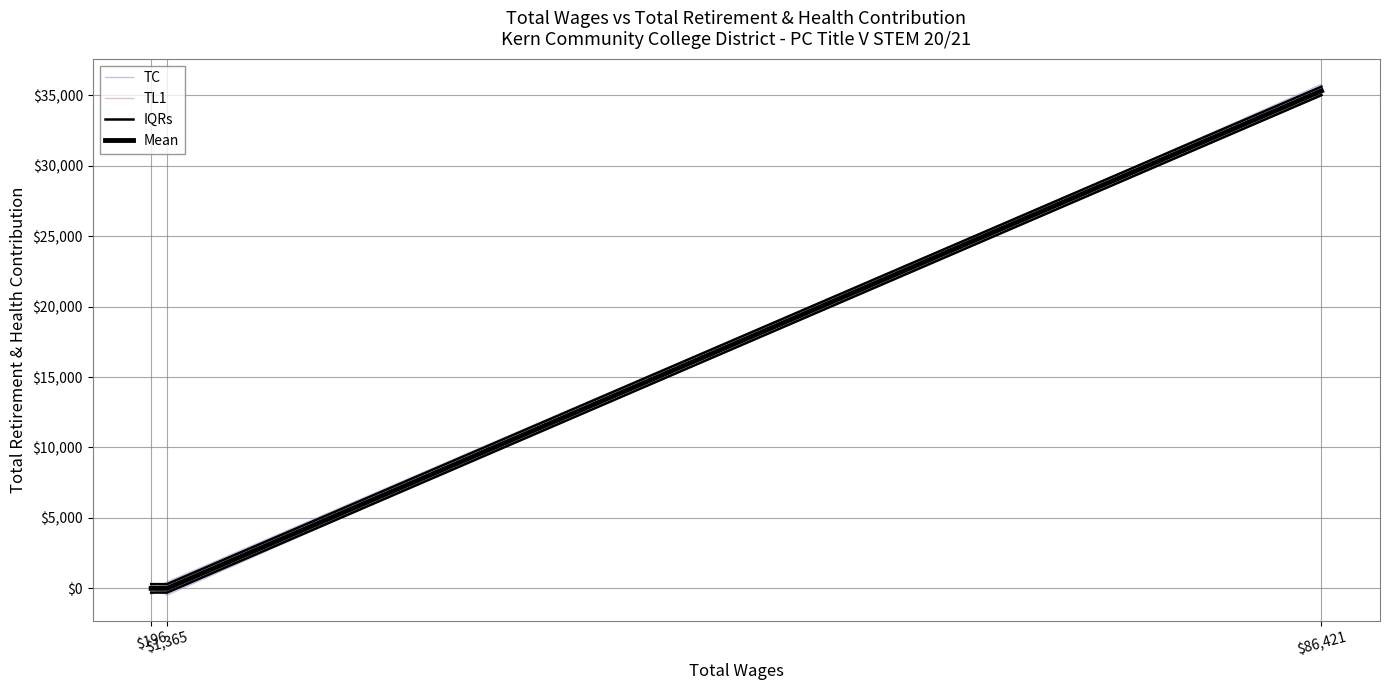

What is the difference between the maximum and minimum values in the TC series?

35673.5